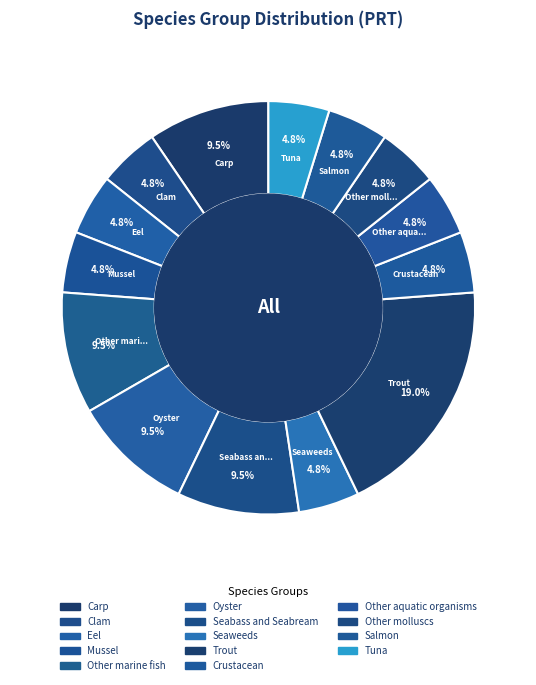

To the nearest percent, what is the average slice percentage?

7%